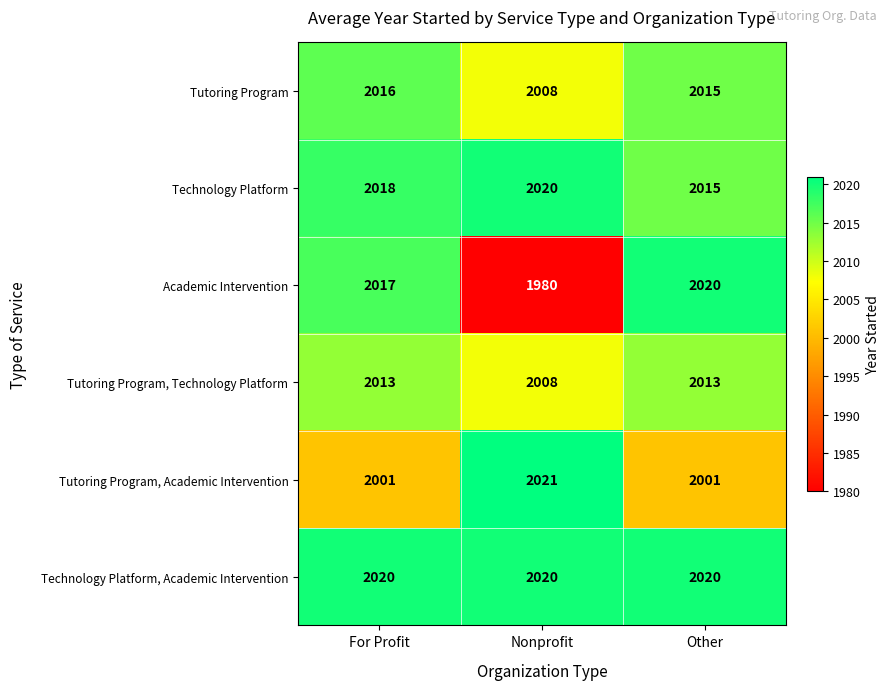

What is the difference between the maximum and minimum values in the Tutoring Program series?

8